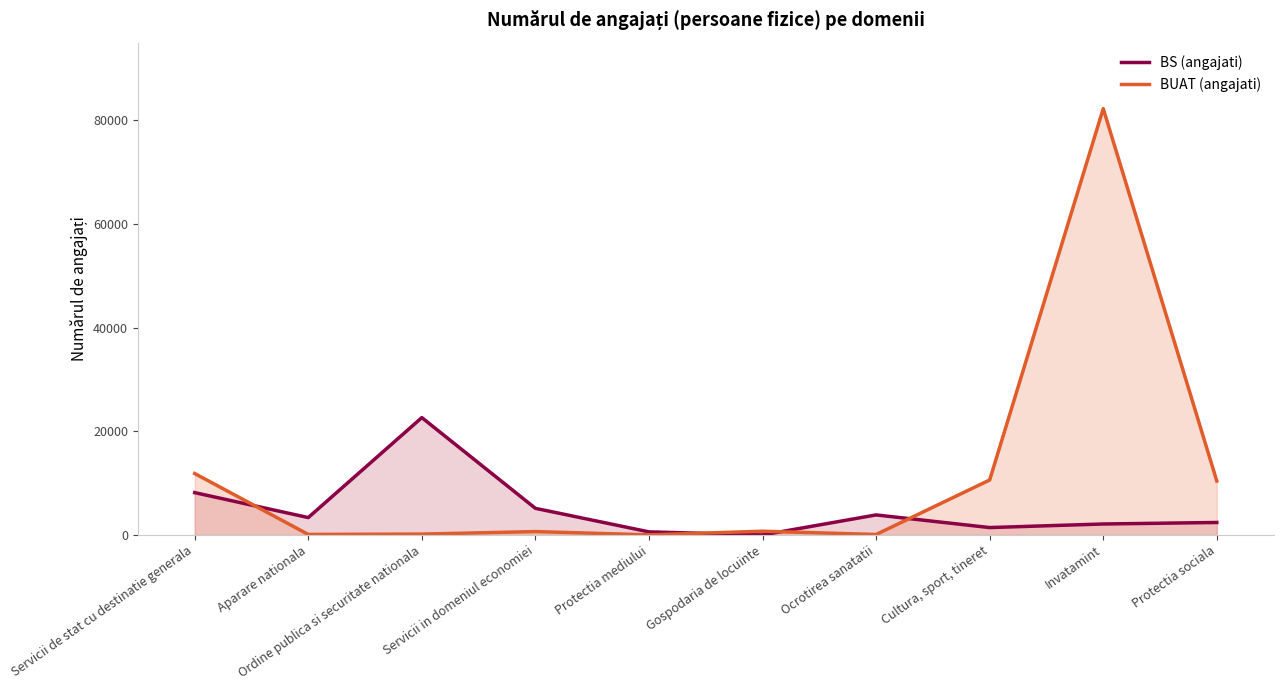

Where do BS (angajati) and BUAT (angajati) first cross each other?

Servicii de stat cu destinatie generala and Aparare nationala